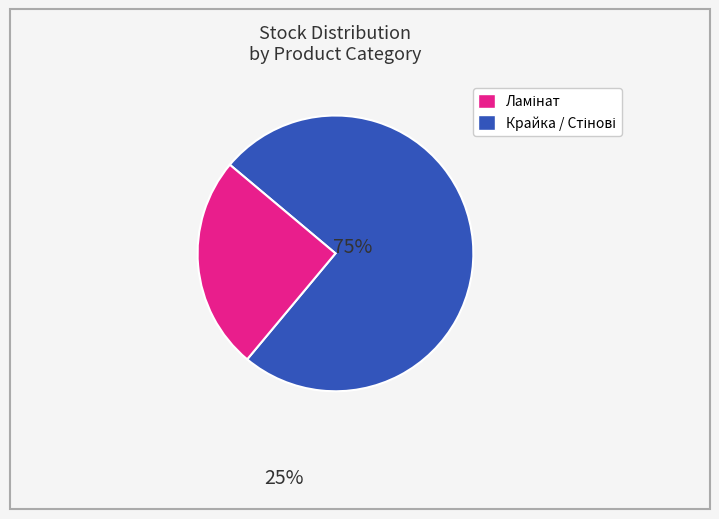

Does any single category account for the majority?

Yes